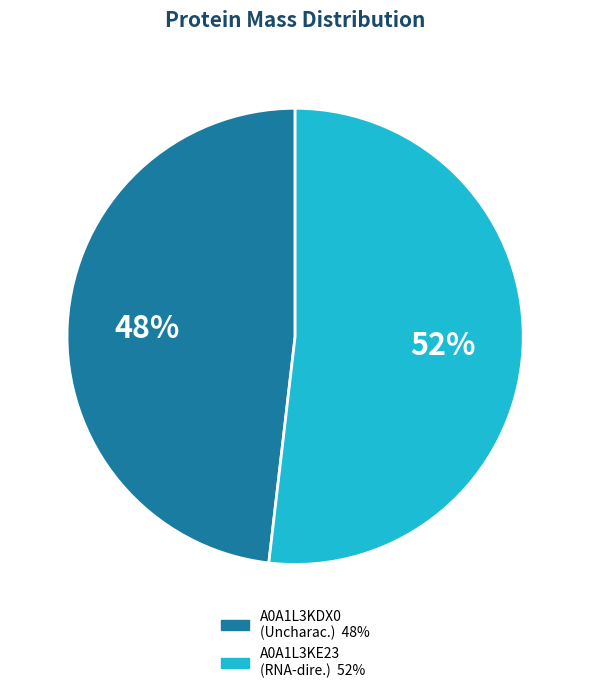

Is there any slice that represents more than half of the pie?

Yes